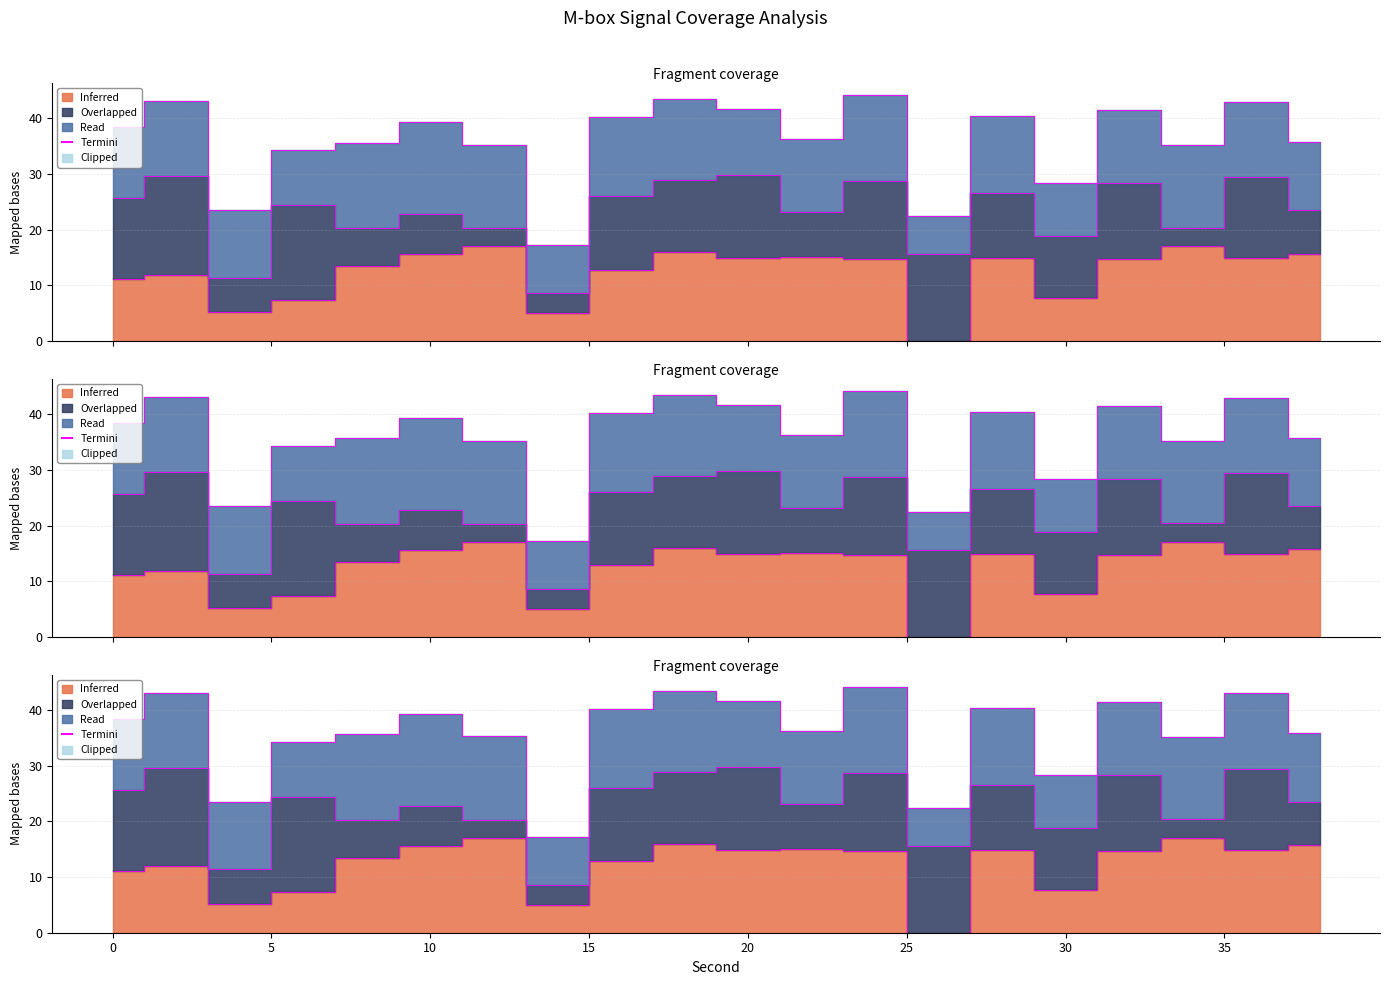

How many lines are shown in the chart?

1